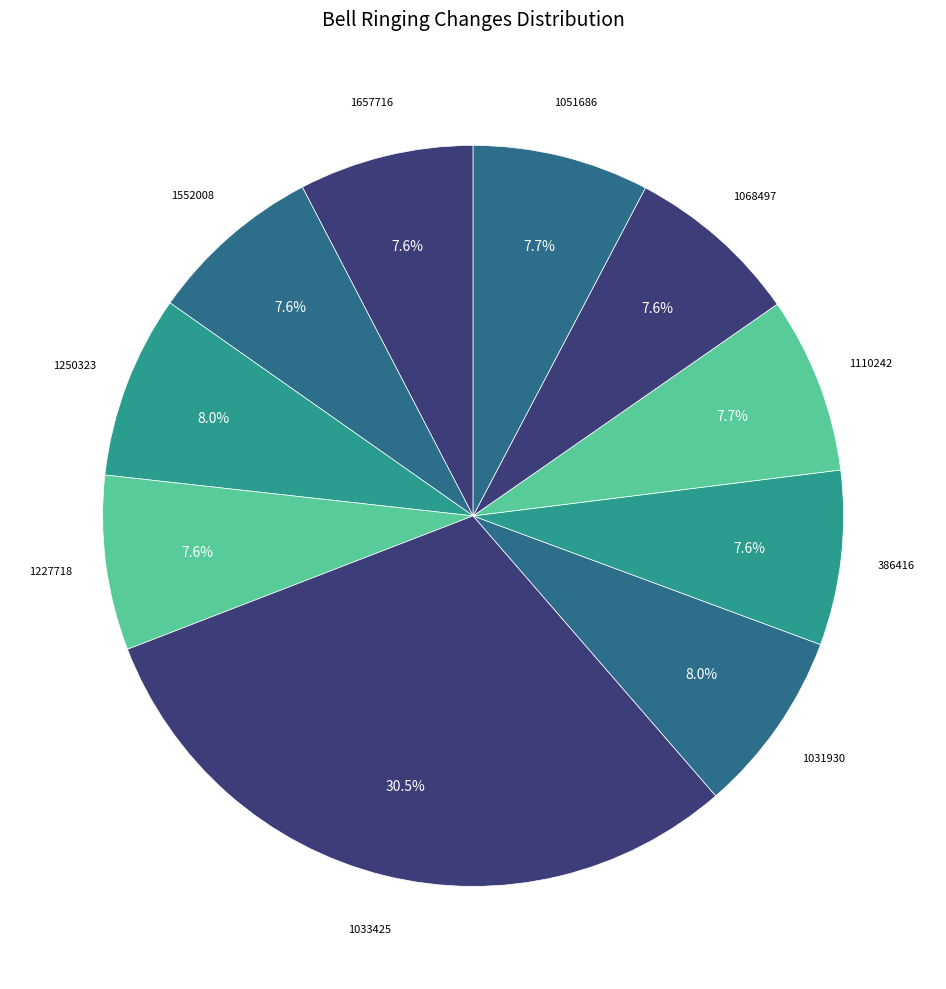

Is the sum of 1552008 and 1031930 greater than half?

No